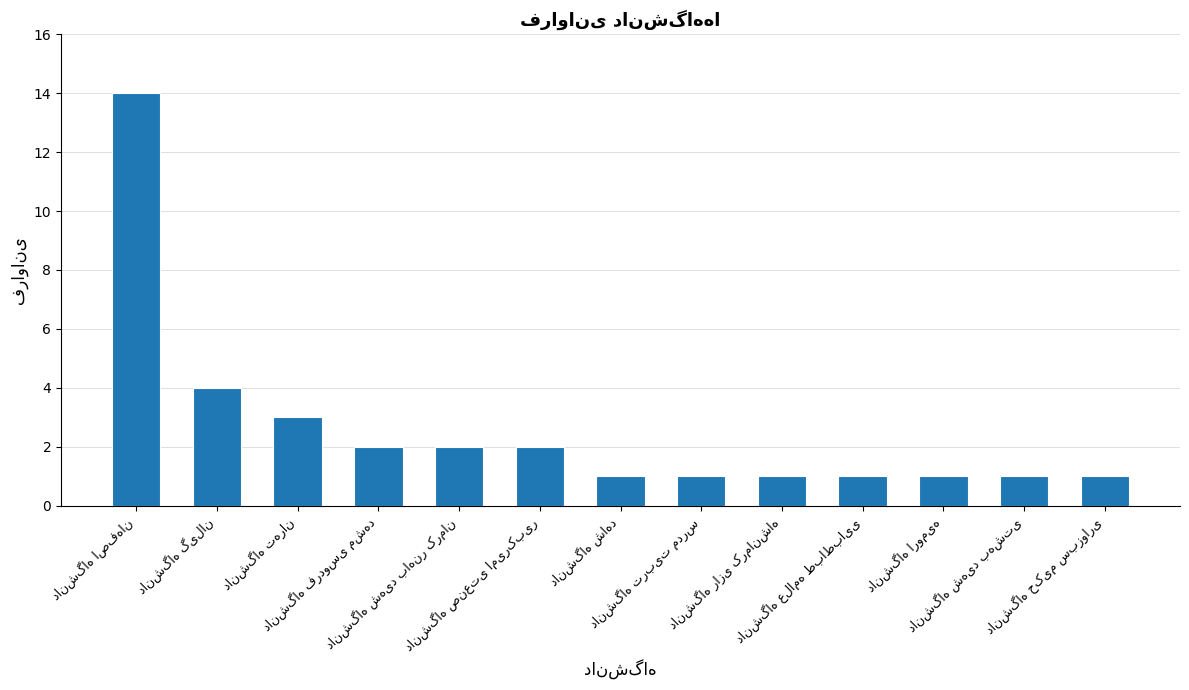

What is the greatest value displayed?

14